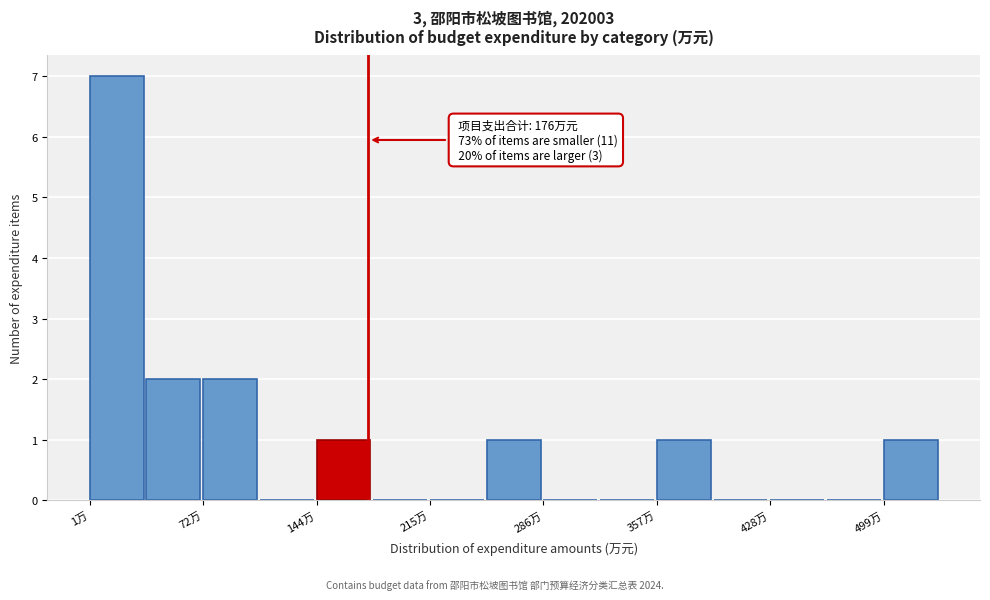

Around what value on the x-axis is the tallest bar? Give the approximate position of its centre, as read against the axis.

20